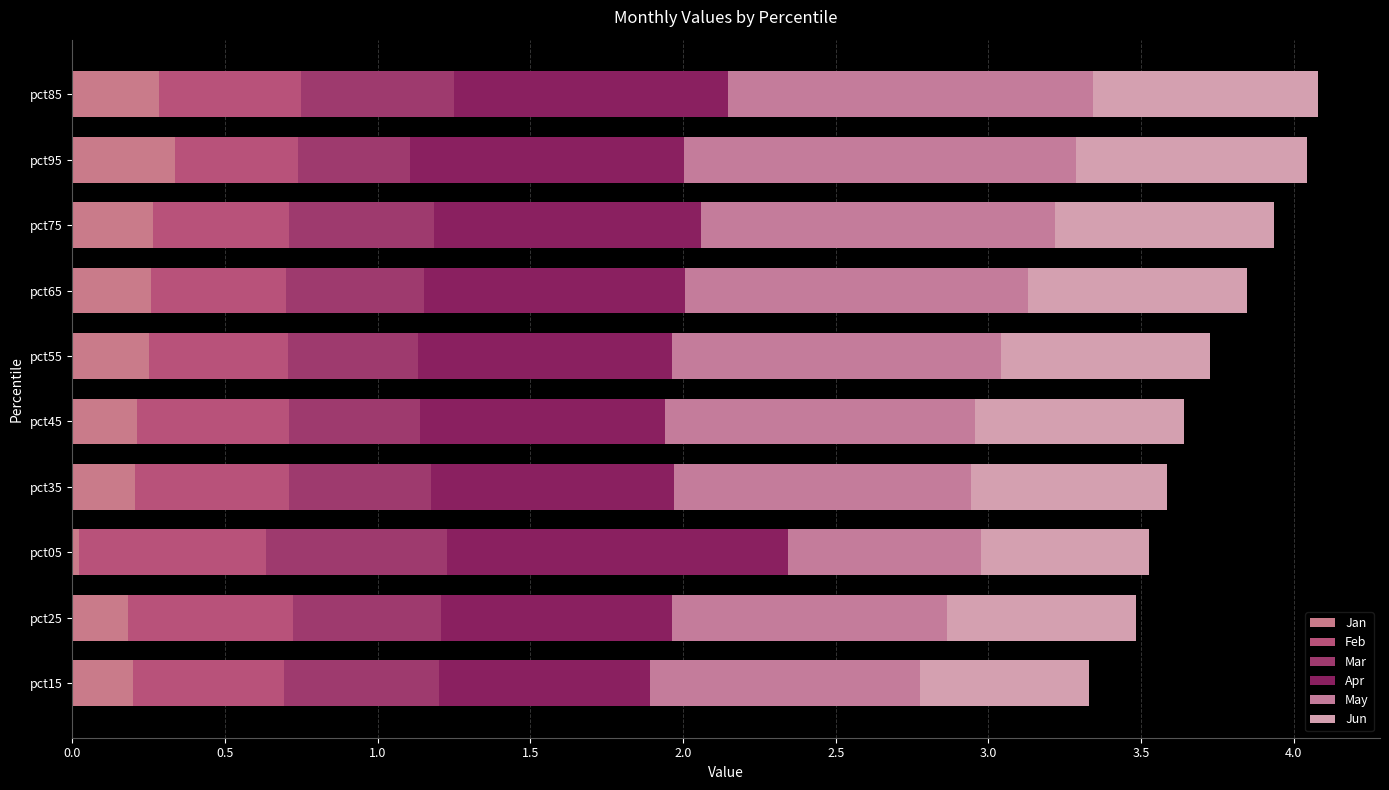

What is the value of the Jun bar at the 3rd from the left?

0.6